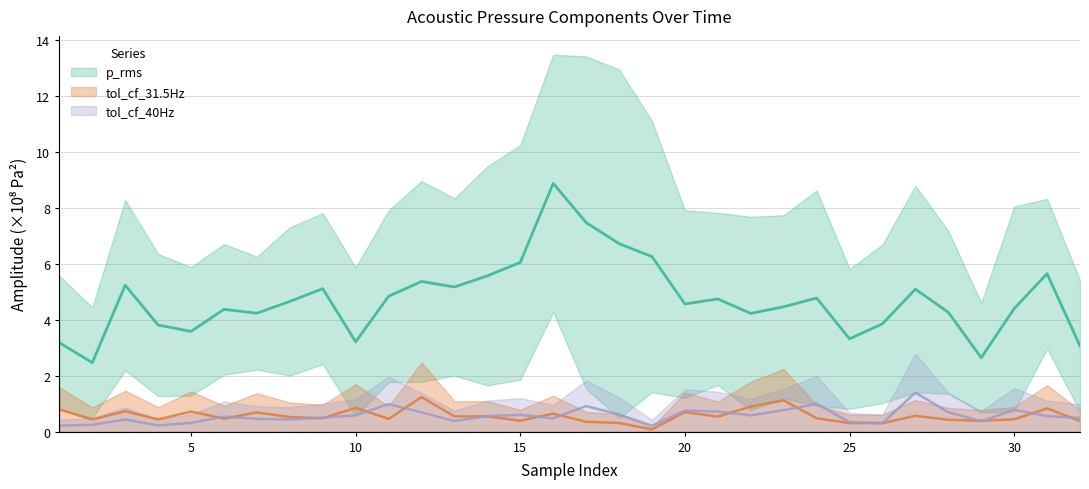

True or false: tol_cf_31.5Hz has more than 0 points higher than both neighbors.

True